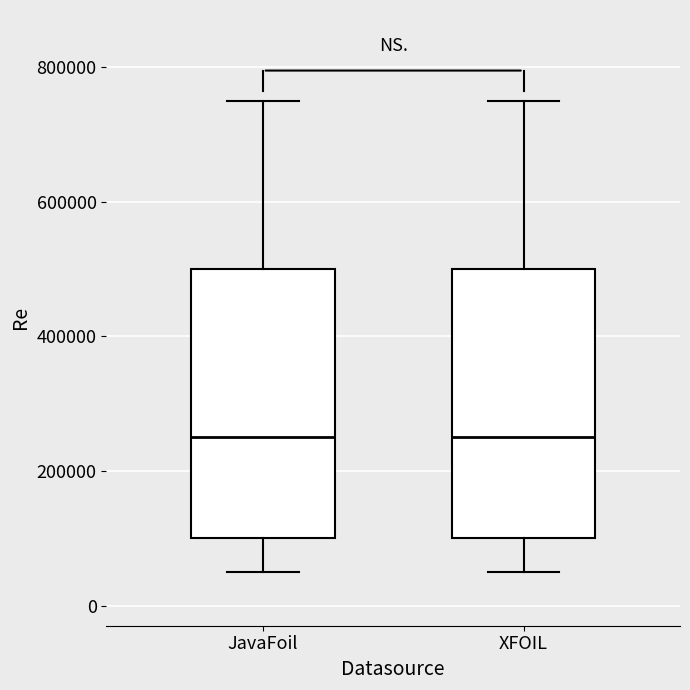

Reading left to right, transcribe this box plot: for each box, give where its median line is, the range the box spans, and where its two whiskers end, as read against the y-axis. The values are not printed on the chart, so give them approximately, as read against the axis.

JavaFoil: median 260000, box 100000 to 500000, whiskers 60000 to 760000
XFOIL: median 260000, box 100000 to 500000, whiskers 60000 to 760000